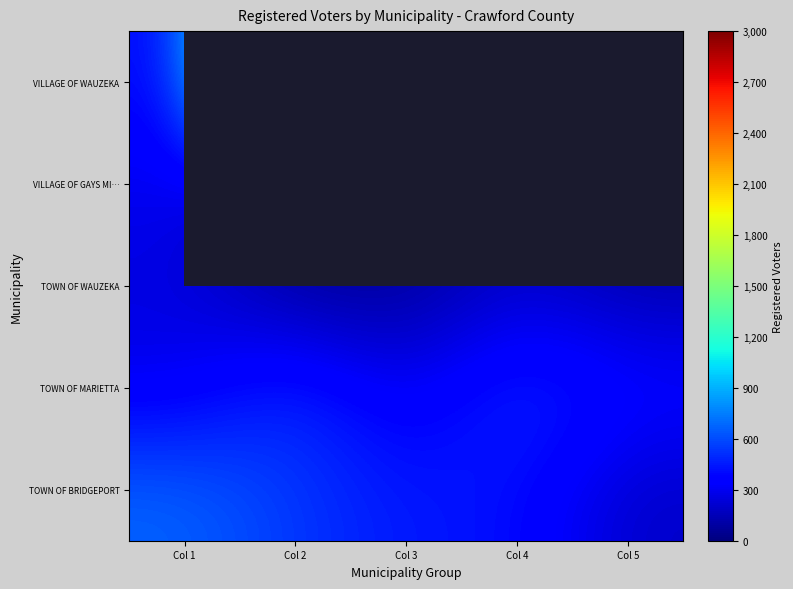

What is the spread (max minus min) of values at Col 3?

388.0